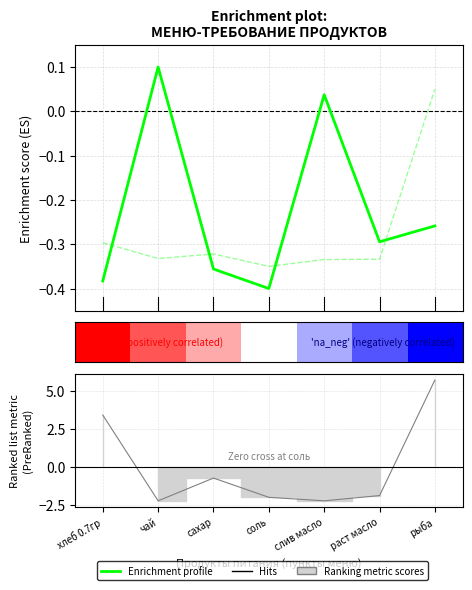

True or false: there are more than 1 points higher than both neighbors.

True